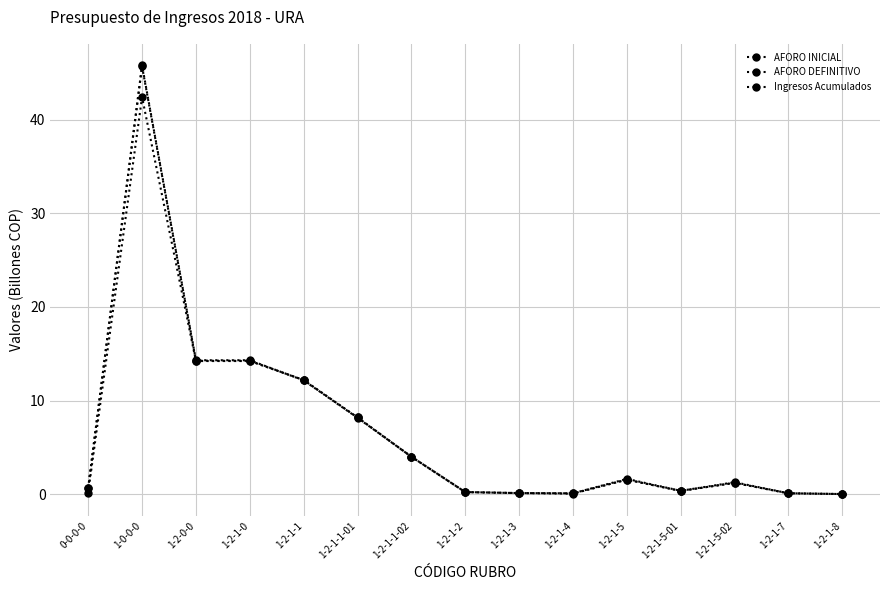

Which series has the largest total across all categories?

Ingresos Acumulados